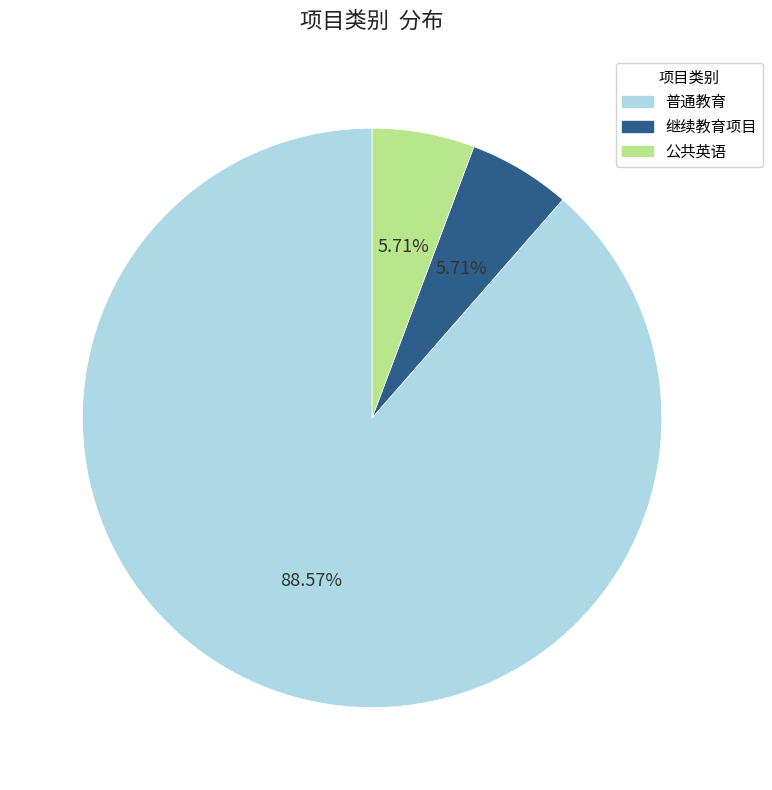

Between 继续教育项目 and 普通教育, which is larger?

普通教育